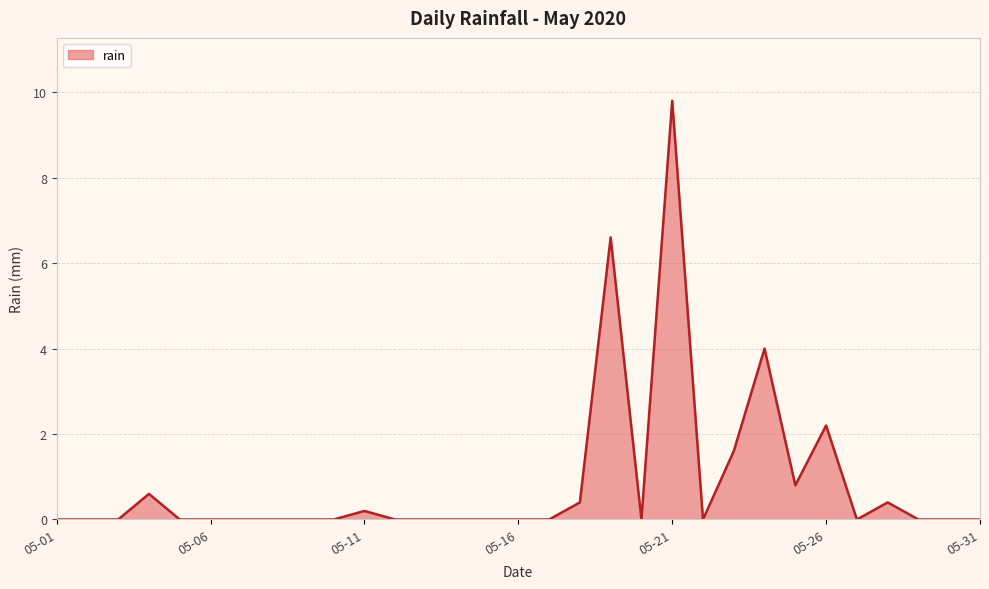

What is the maximum value shown in the chart?

9.8